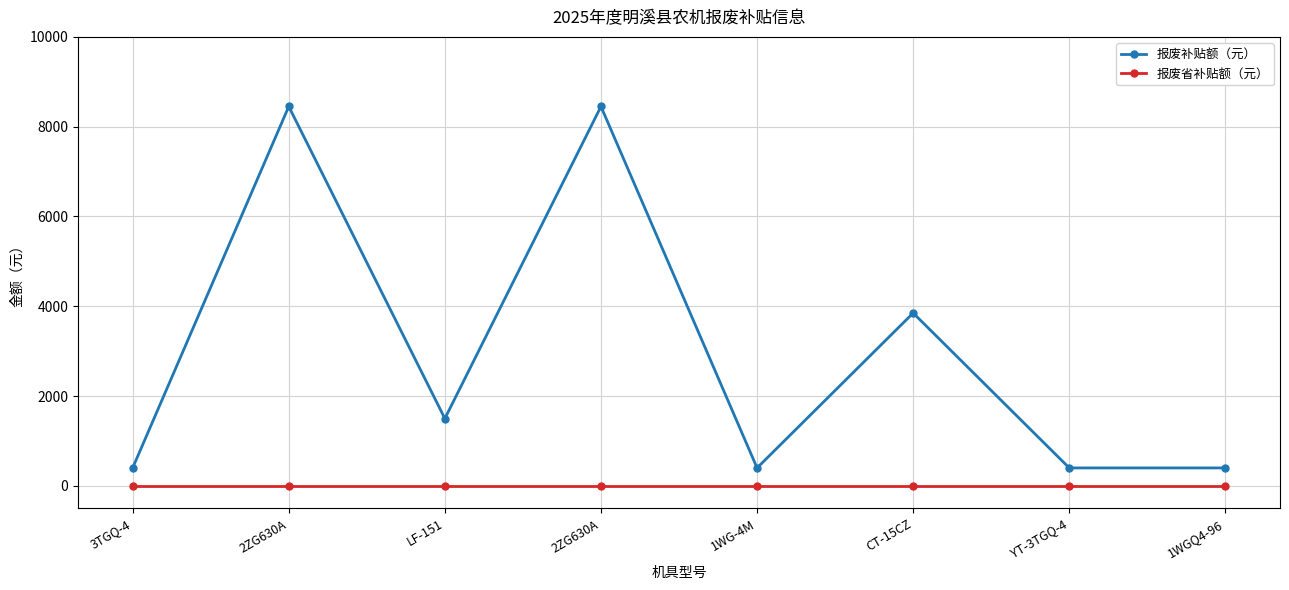

True or false: 报废补贴额（元） and 报废省补贴额（元） intersect in this chart.

False